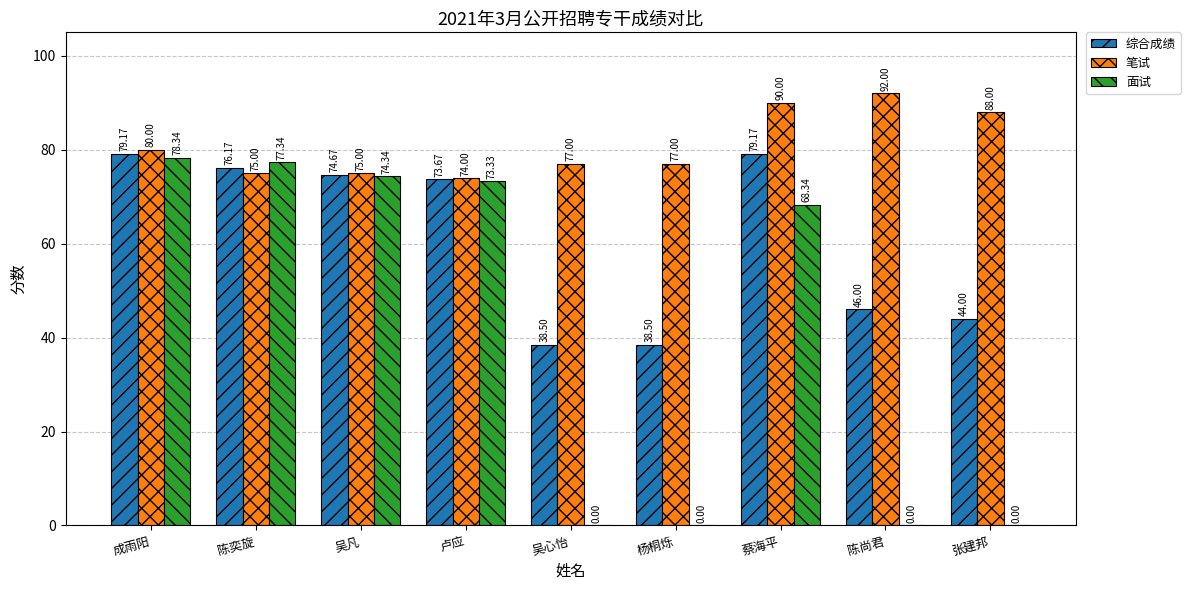

At which label does 笔试 first exceed 77?

成雨阳